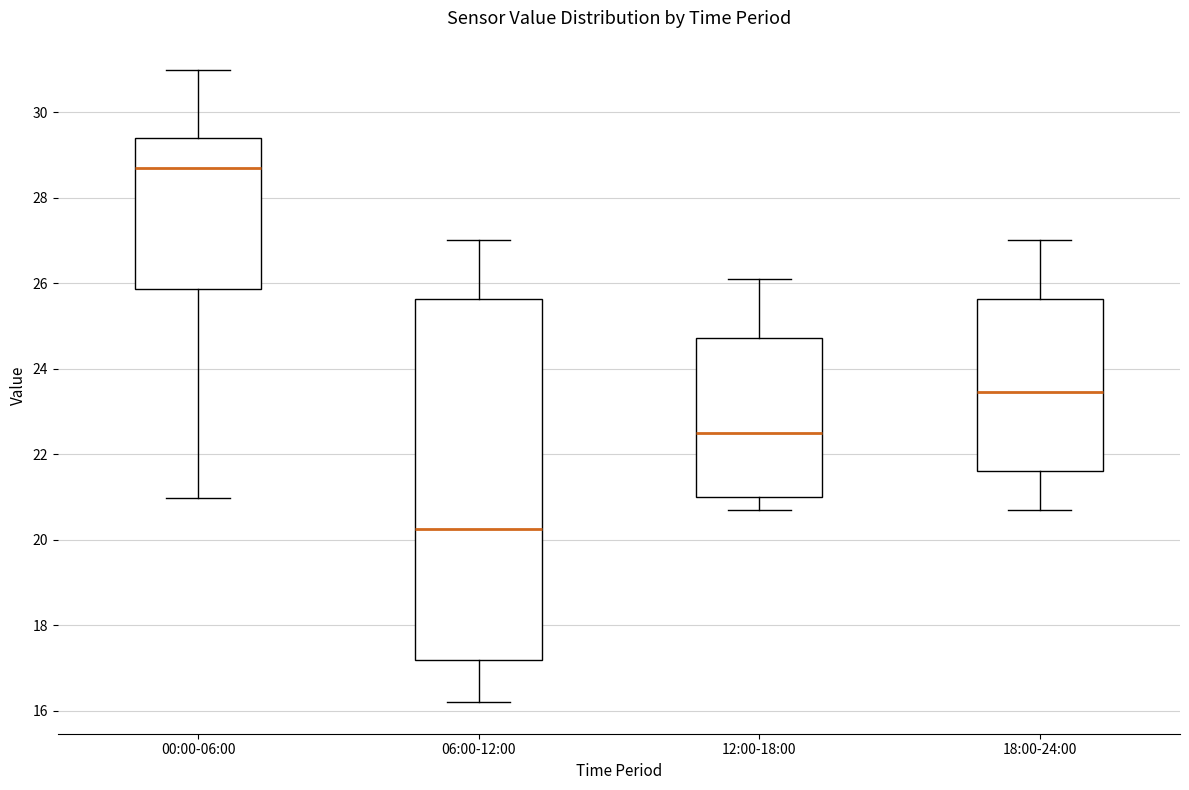

Which box's median line is the highest?

00:00-06:00